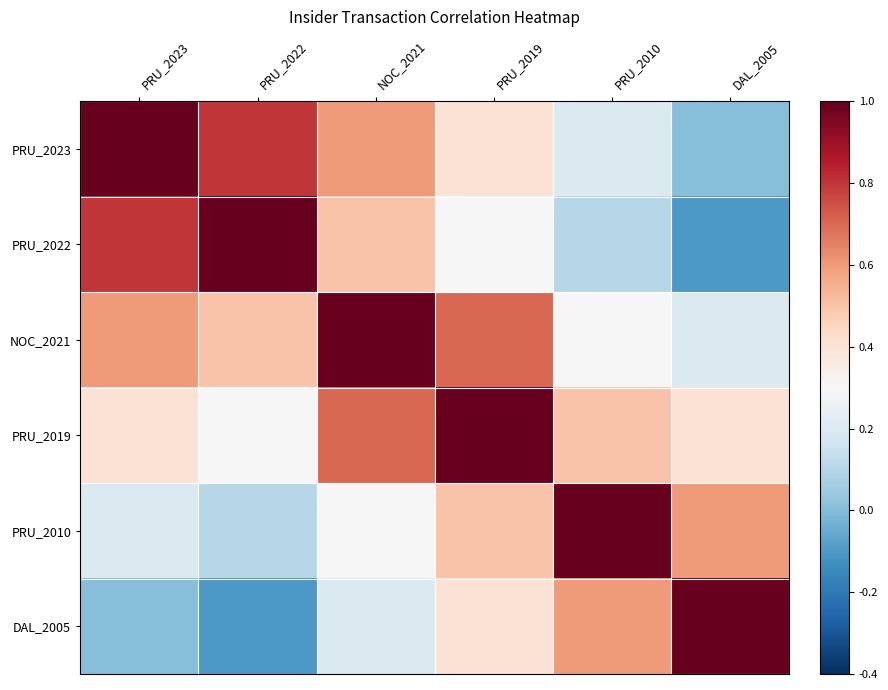

Reading left to right, transcribe all the data shown in this chart.

PRU_2023: PRU_2023=1.0	PRU_2022=0.8	NOC_2021=0.6	PRU_2019=0.4	PRU_2010=0.2	DAL_2005=0.0
PRU_2022: PRU_2023=0.8	PRU_2022=1.0	NOC_2021=0.5	PRU_2019=0.3	PRU_2010=0.1	DAL_2005=-0.1
NOC_2021: PRU_2023=0.6	PRU_2022=0.5	NOC_2021=1.0	PRU_2019=0.7	PRU_2010=0.3	DAL_2005=0.2
PRU_2019: PRU_2023=0.4	PRU_2022=0.3	NOC_2021=0.7	PRU_2019=1.0	PRU_2010=0.5	DAL_2005=0.4
PRU_2010: PRU_2023=0.2	PRU_2022=0.1	NOC_2021=0.3	PRU_2019=0.5	PRU_2010=1.0	DAL_2005=0.6
DAL_2005: PRU_2023=0.0	PRU_2022=-0.1	NOC_2021=0.2	PRU_2019=0.4	PRU_2010=0.6	DAL_2005=1.0